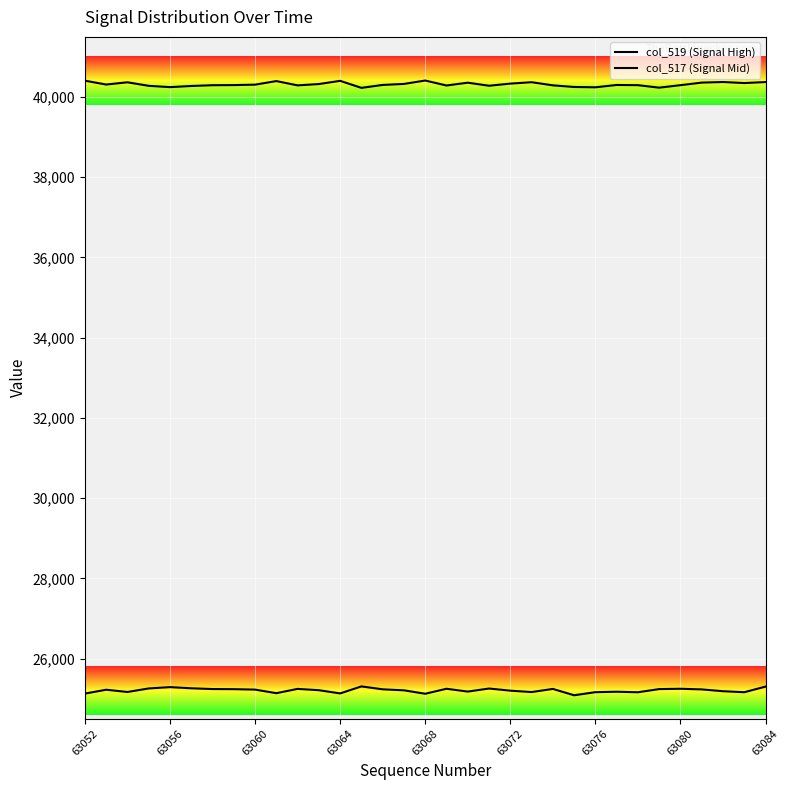

What is the total value across all series at 29?

65591